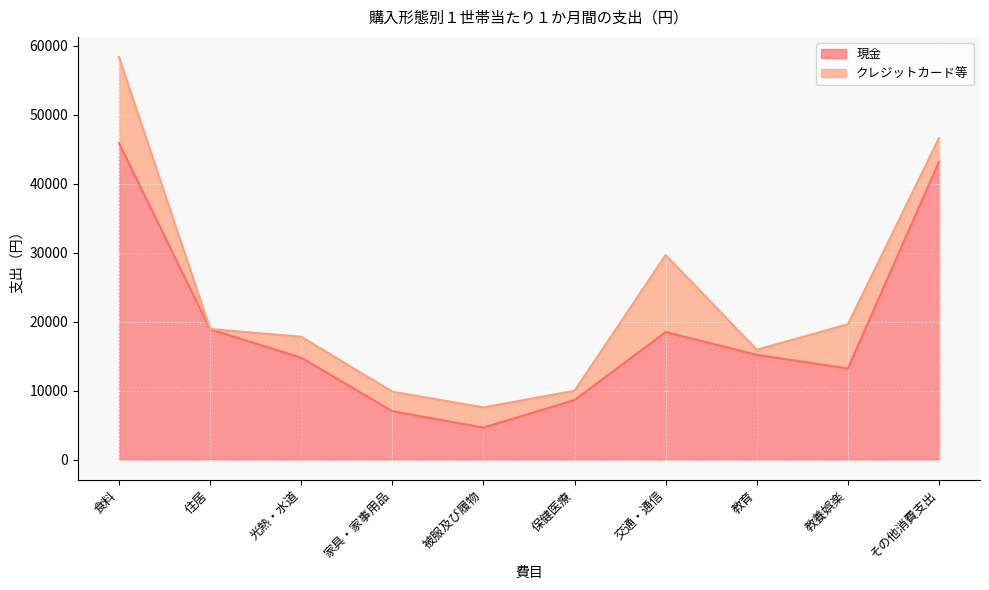

Which label corresponds to the largest value in the chart?

食料